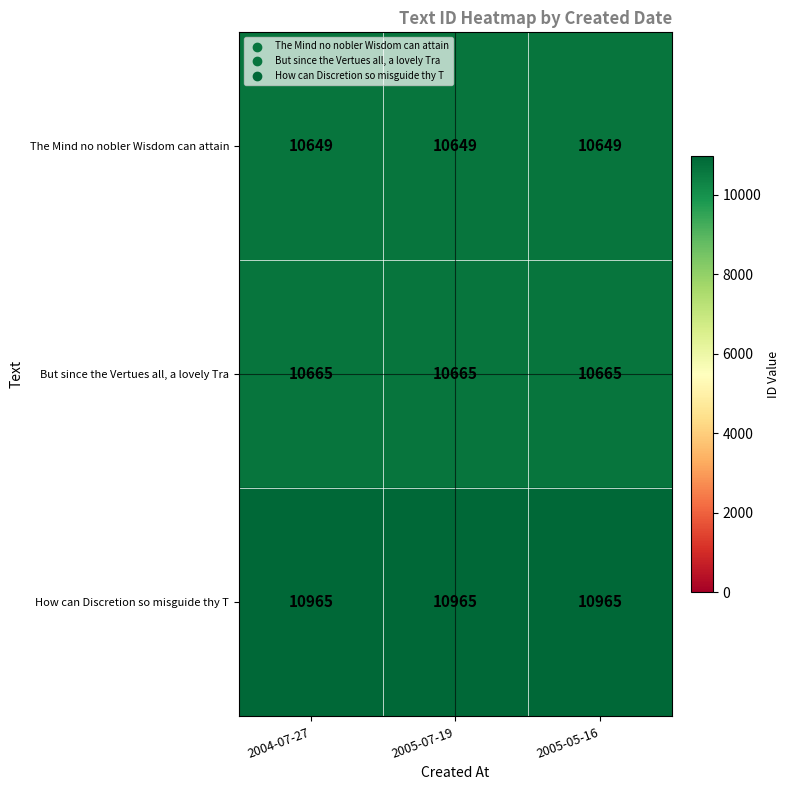

What is the difference between the highest and lowest values at 2005-05-16?

316